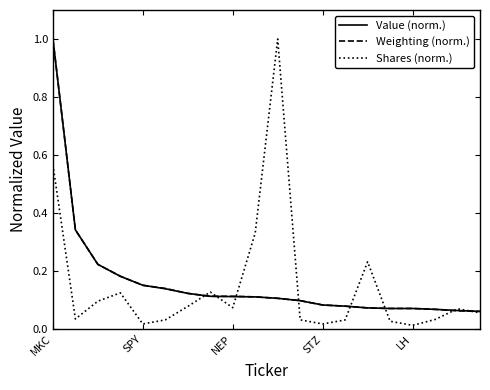

What is the greatest value displayed?

1.0